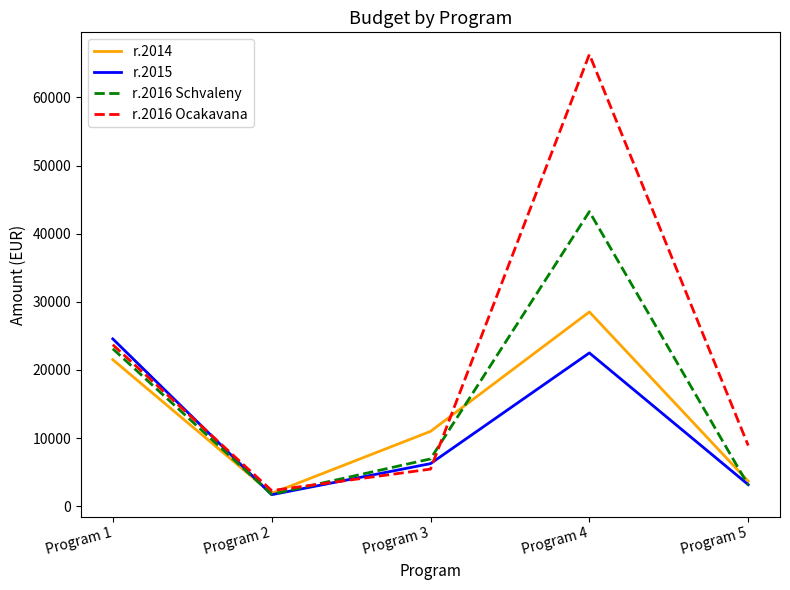

The r.2014 series shows 8971.5 at Program 1. True or false?

False